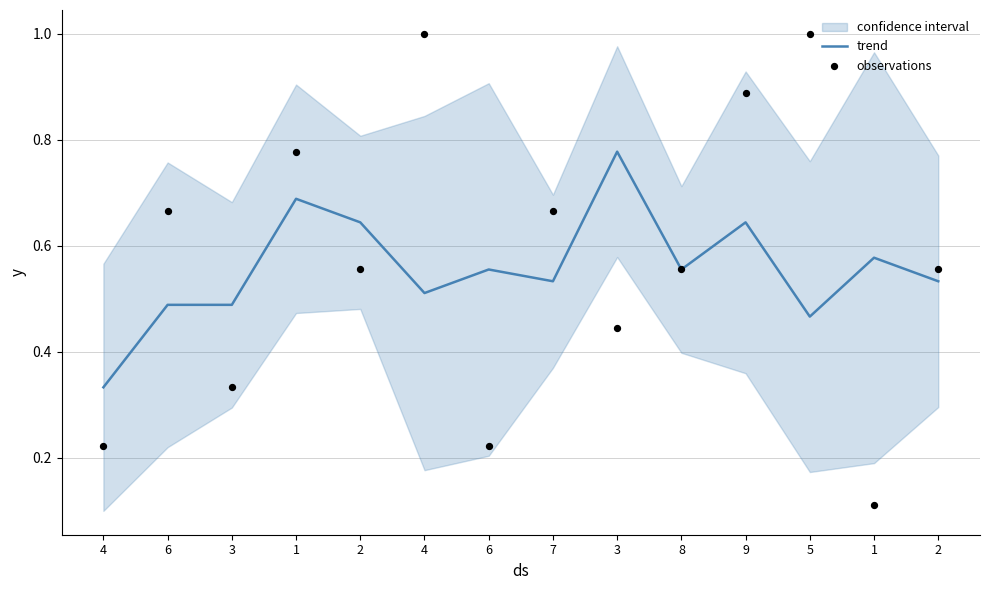

At which category is the sum across all series the highest?

9